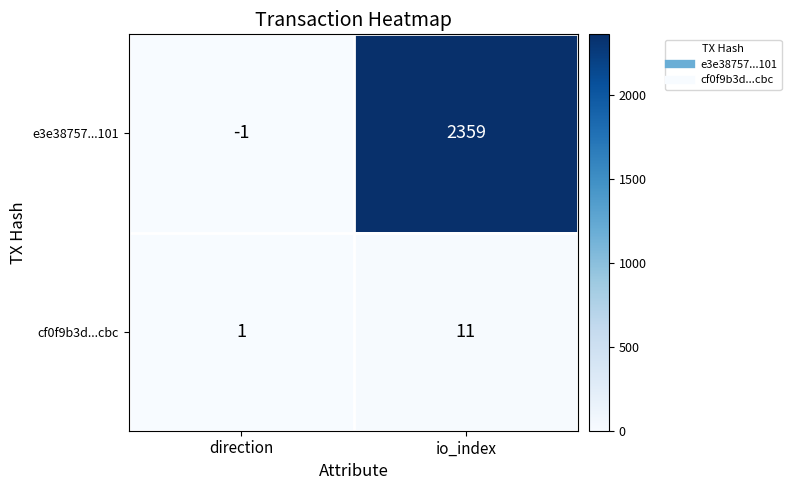

What is the average value of the e3e38757...101 series?

1179